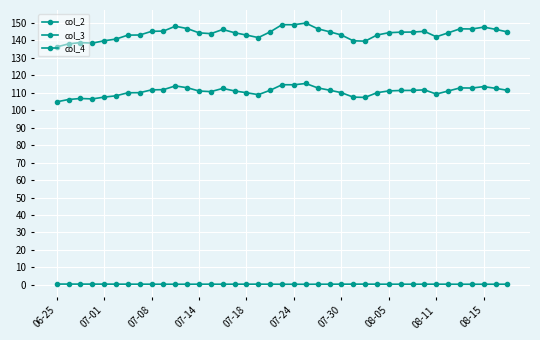

True or false: col_3 and col_2 cross at least once.

False